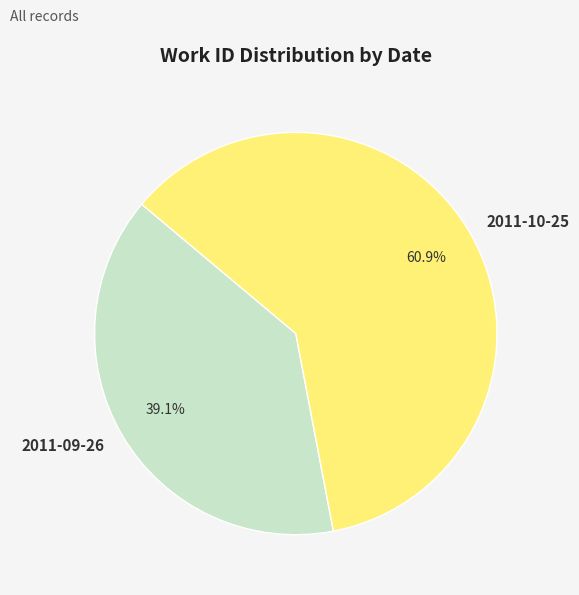

Is 2011-09-26 the majority of the pie?

No